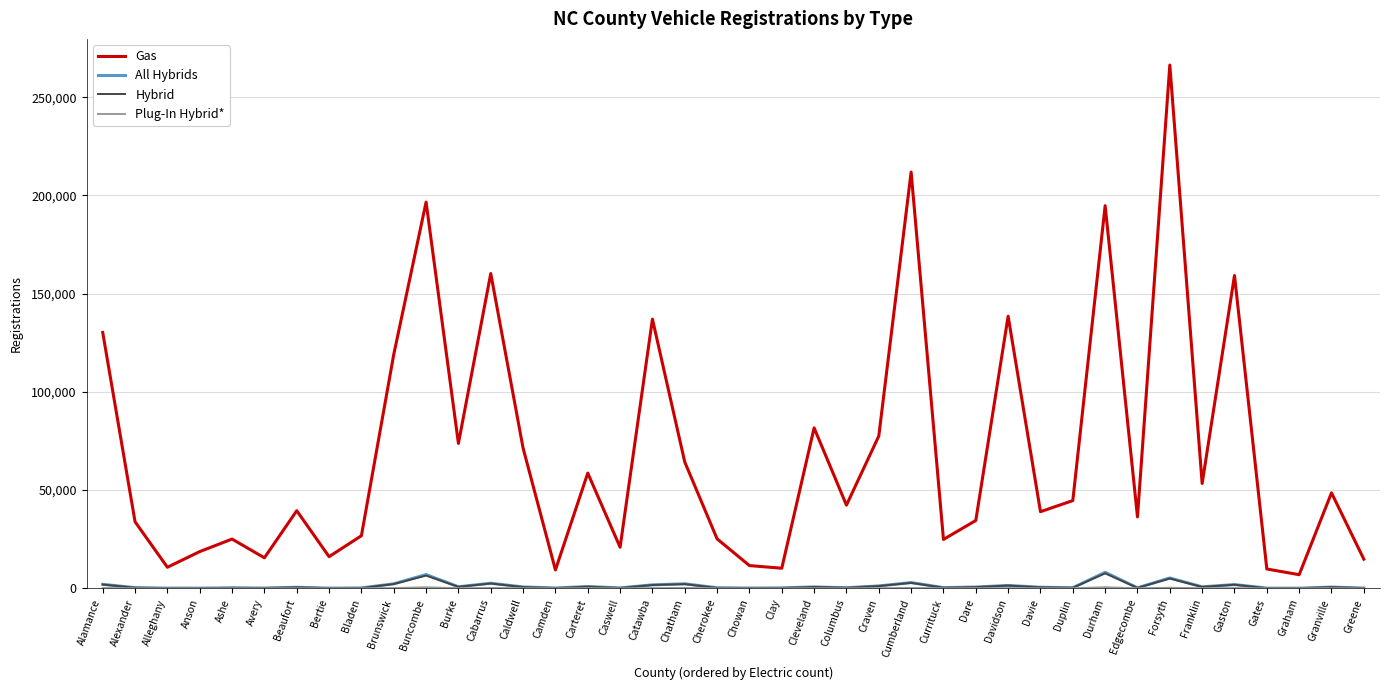

True or false: All Hybrids and Gas cross at least once.

False